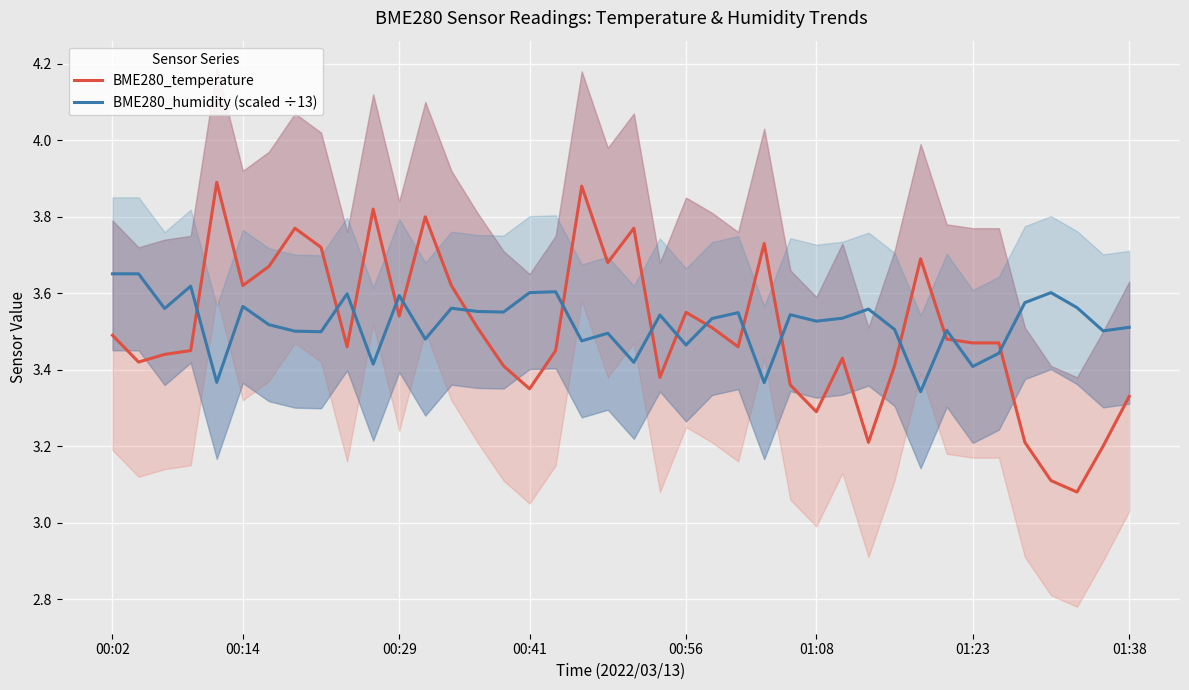

What is the highest value of the BME280_temperature series?

3.9